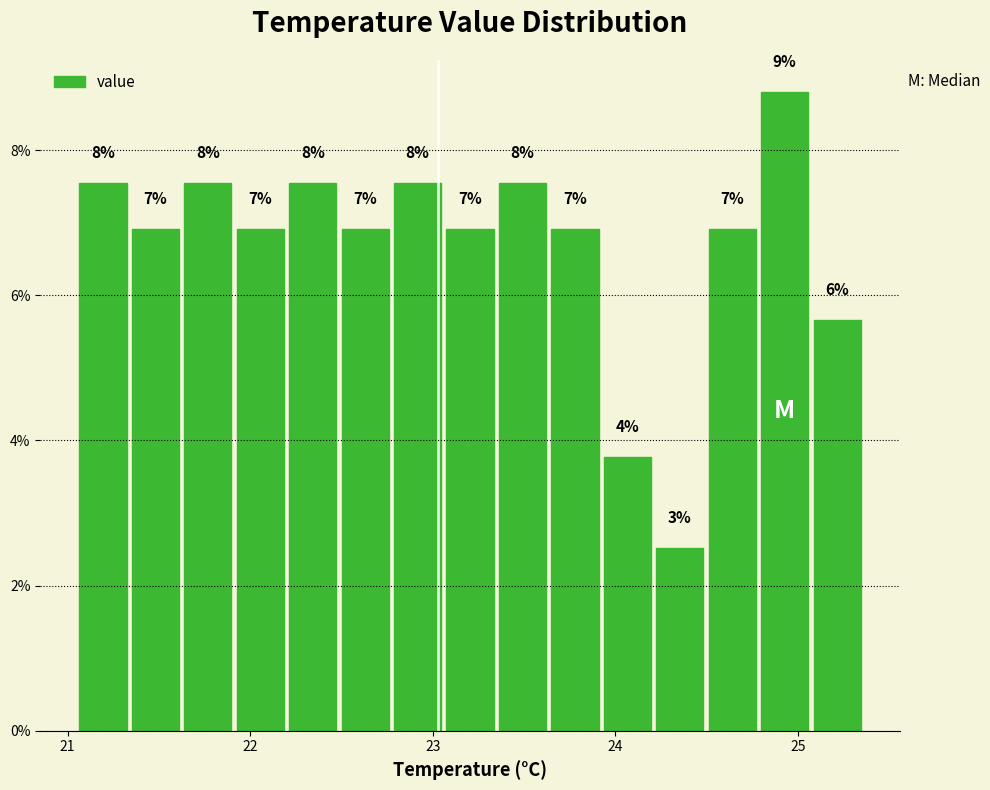

Read against the x-axis, roughly where is the centre of the tallest bar?

24.9